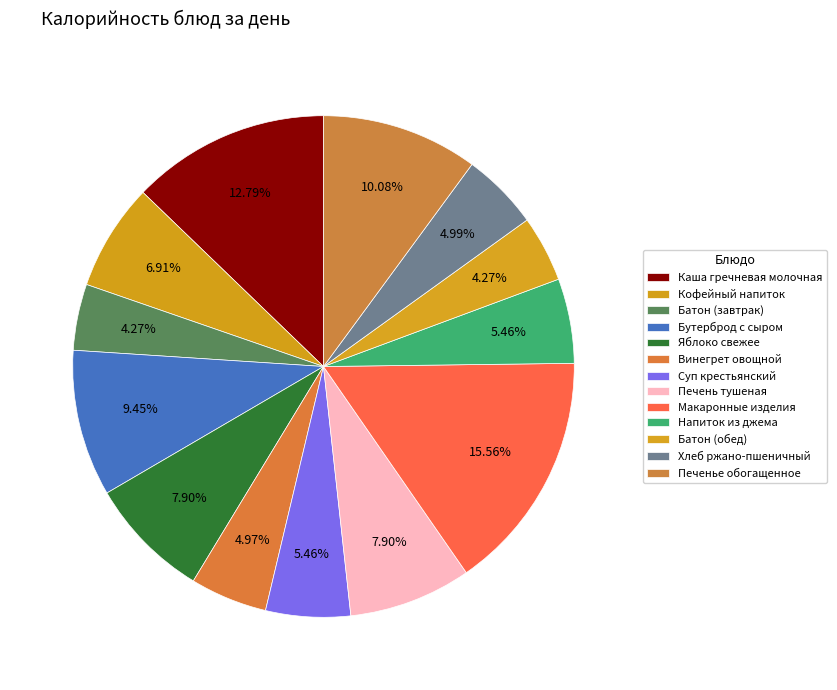

How many slices are in this pie chart?

13